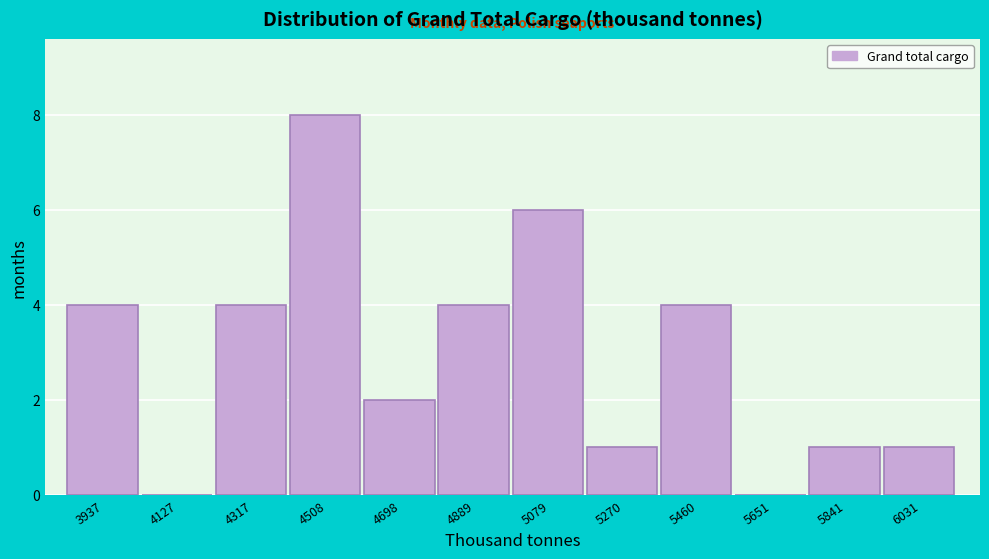

Reading left to right, extract all data points from this chart.

3937=4	4127=0	4317=4	4508=8	4698=2	4889=4	5079=6	5270=1	5460=4	5651=0	5841=1	6031=1